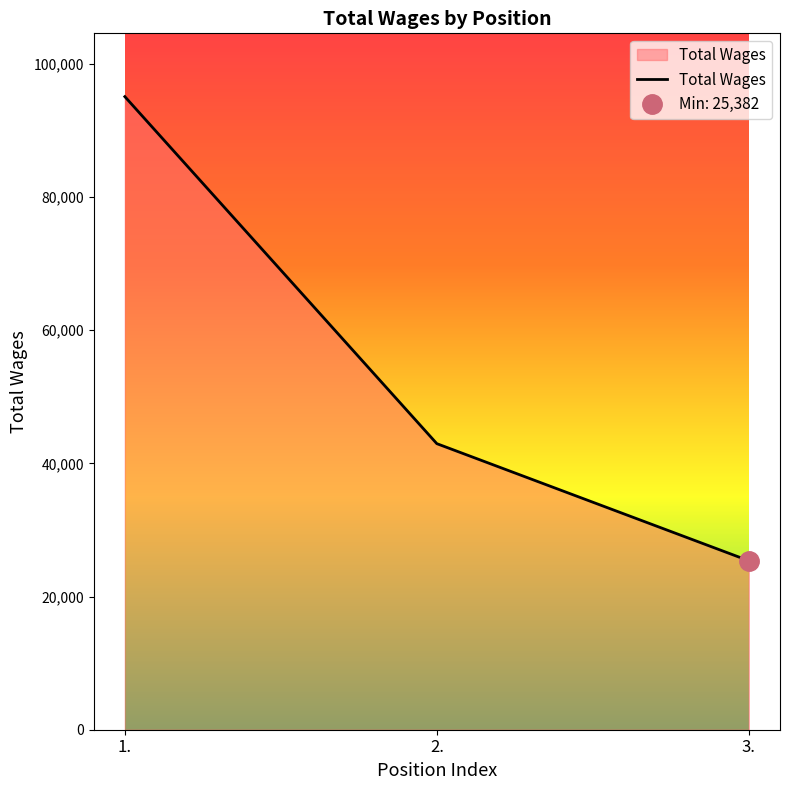

What is the average value?

54484